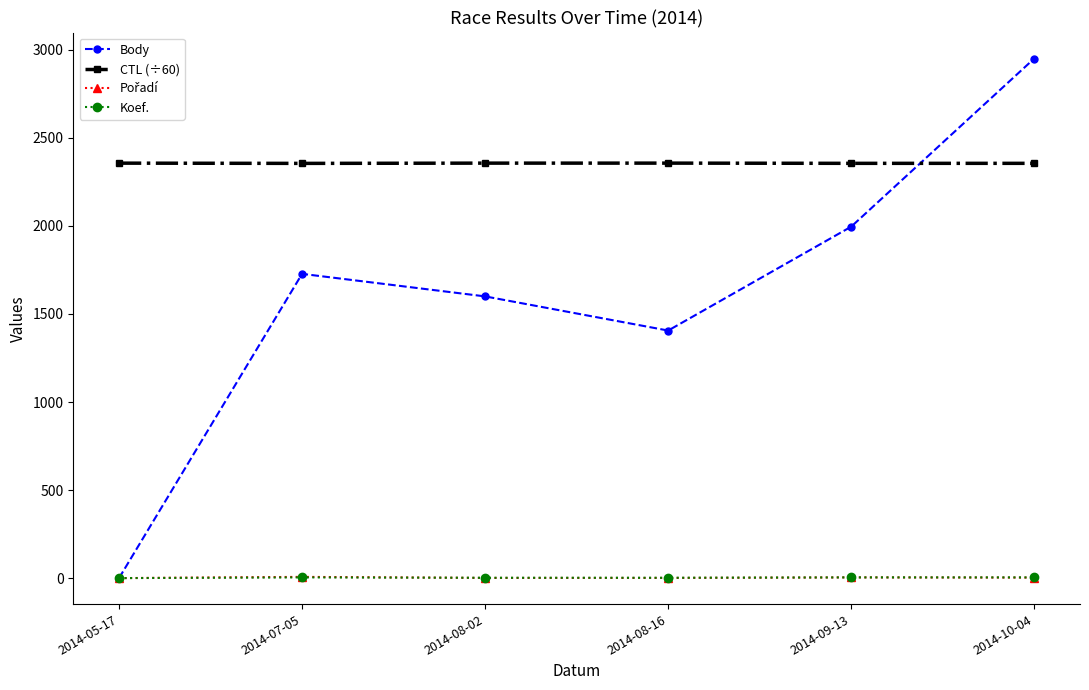

True or false: Koef. and CTL (÷60) cross at least once.

False